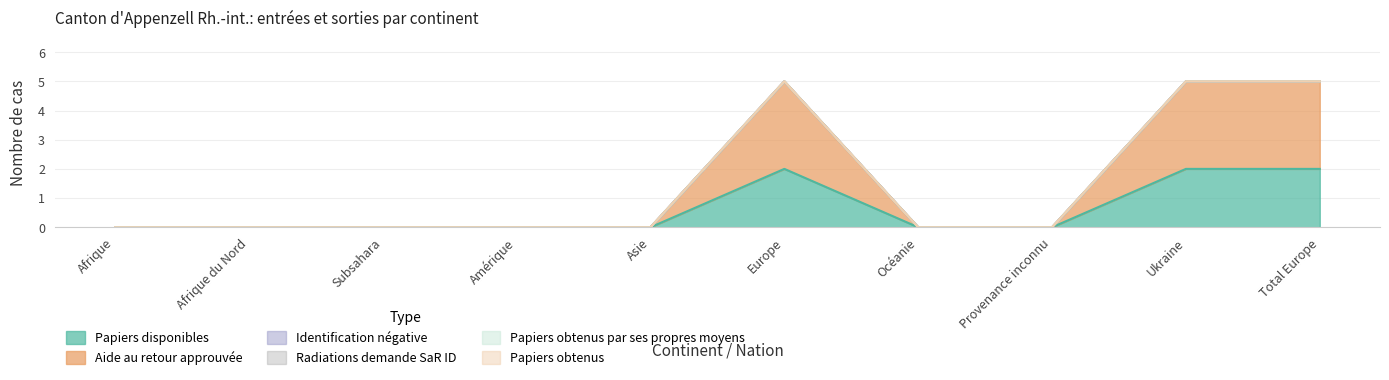

What is the greatest value displayed?

3